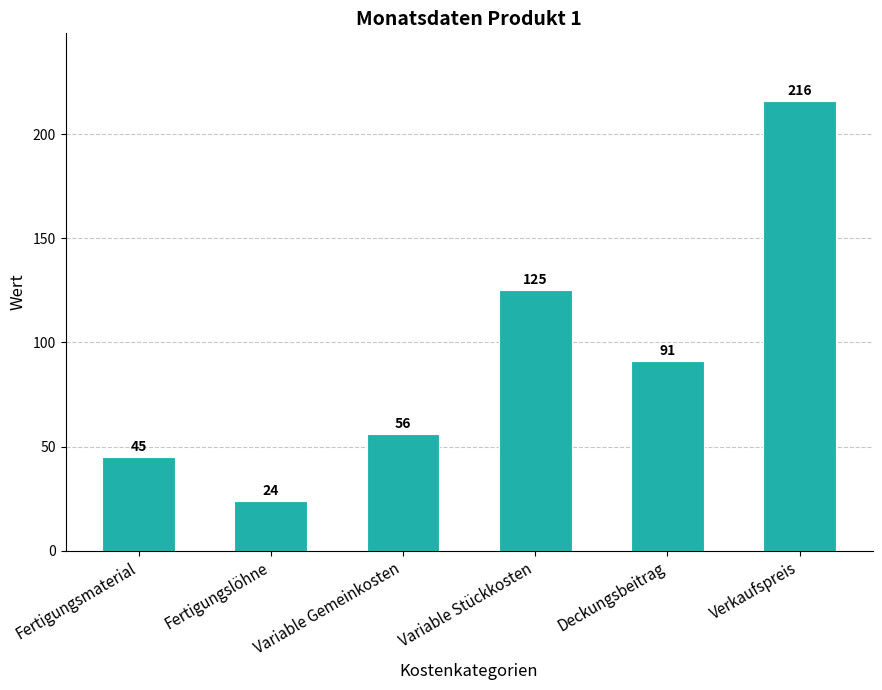

How many categories are shown in the chart?

6